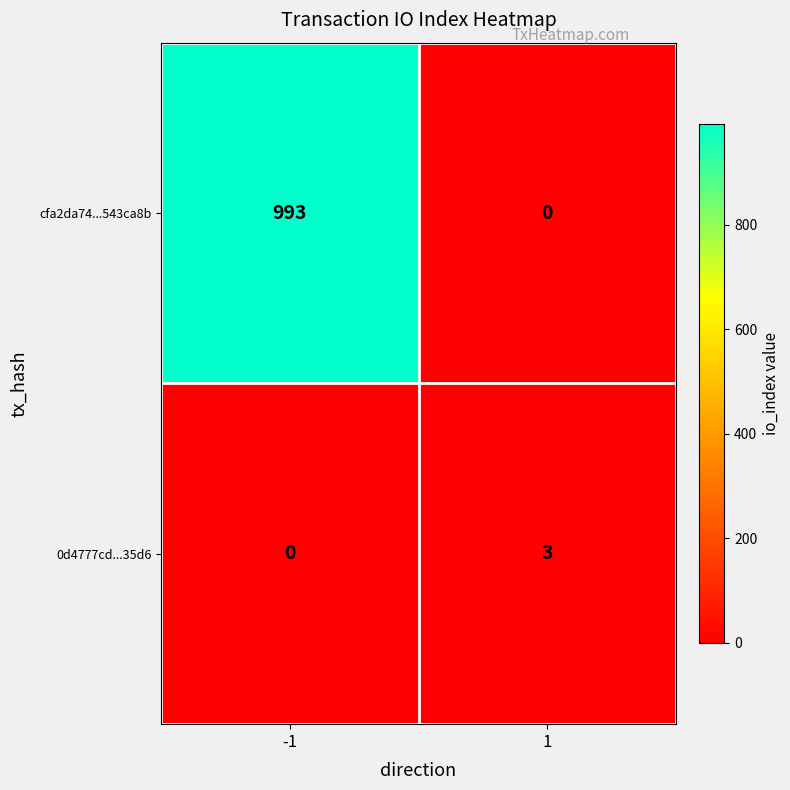

The value of 0d4777cd...35d6 at -1 is 0. True or false?

True